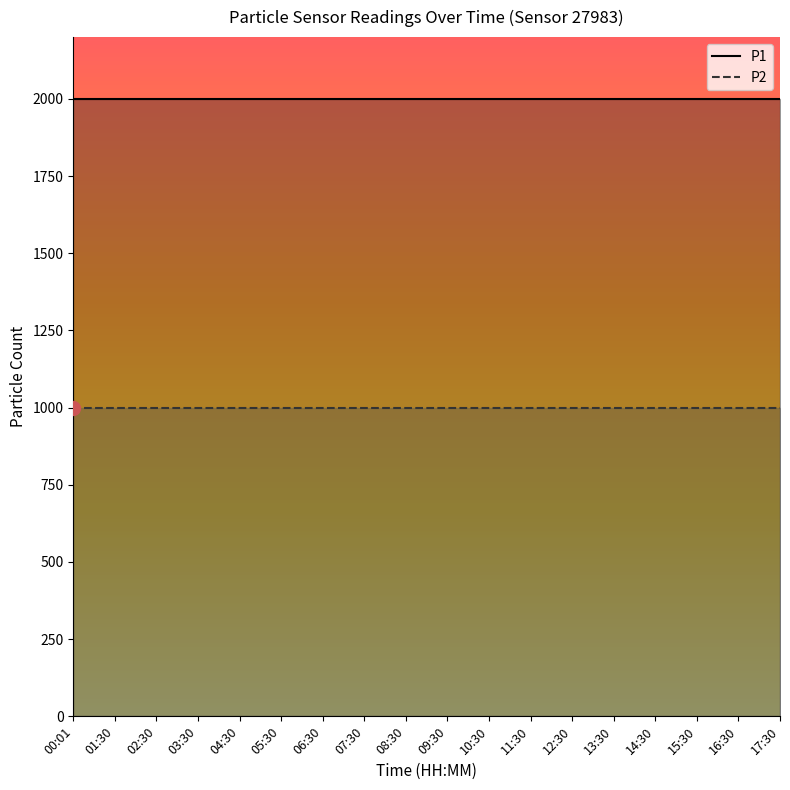

Count the number of data series in this chart.

2